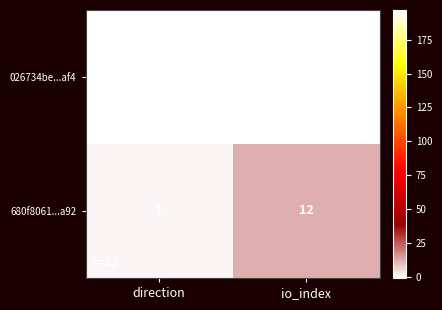

How many categories are shown in the chart?

2